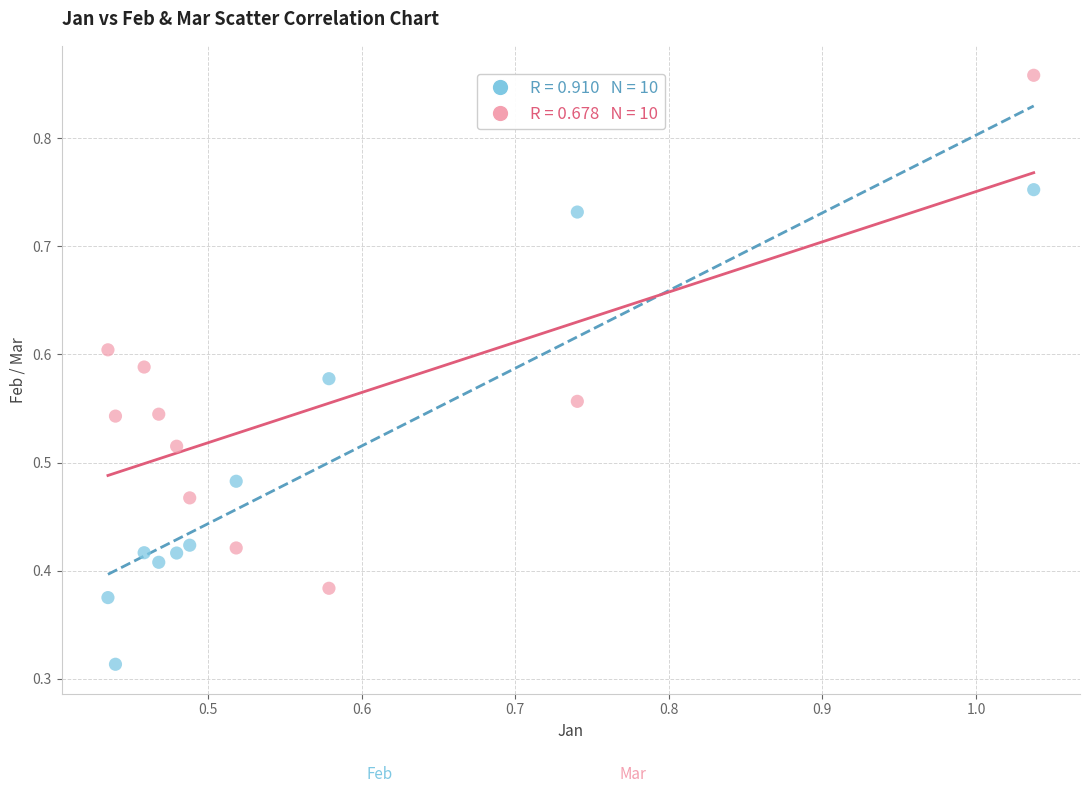

How many data points are displayed?

20